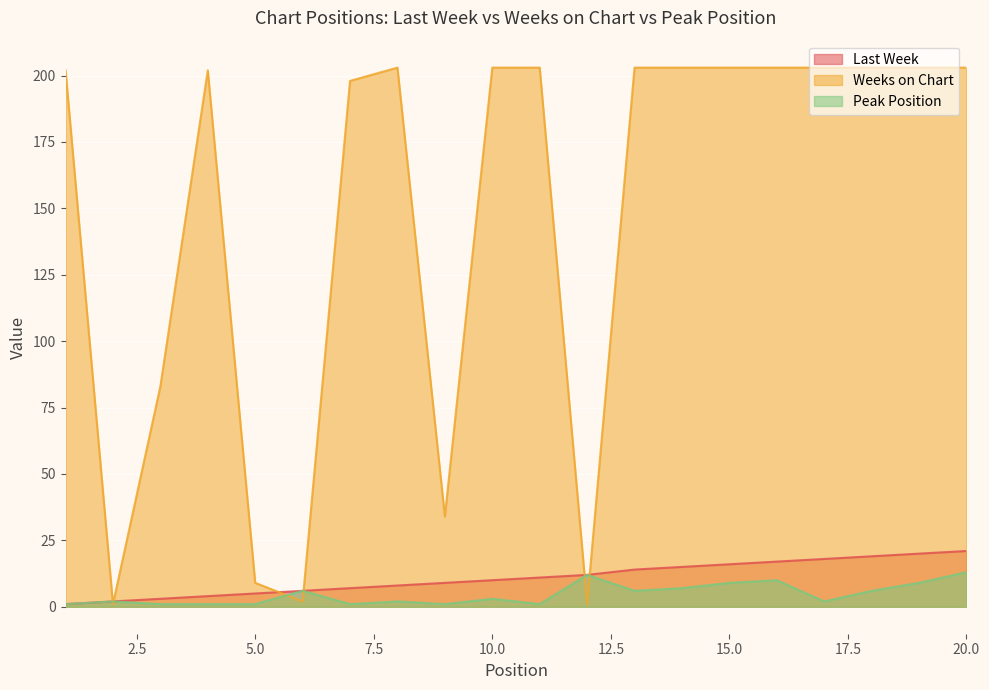

What is the smallest value displayed?

1